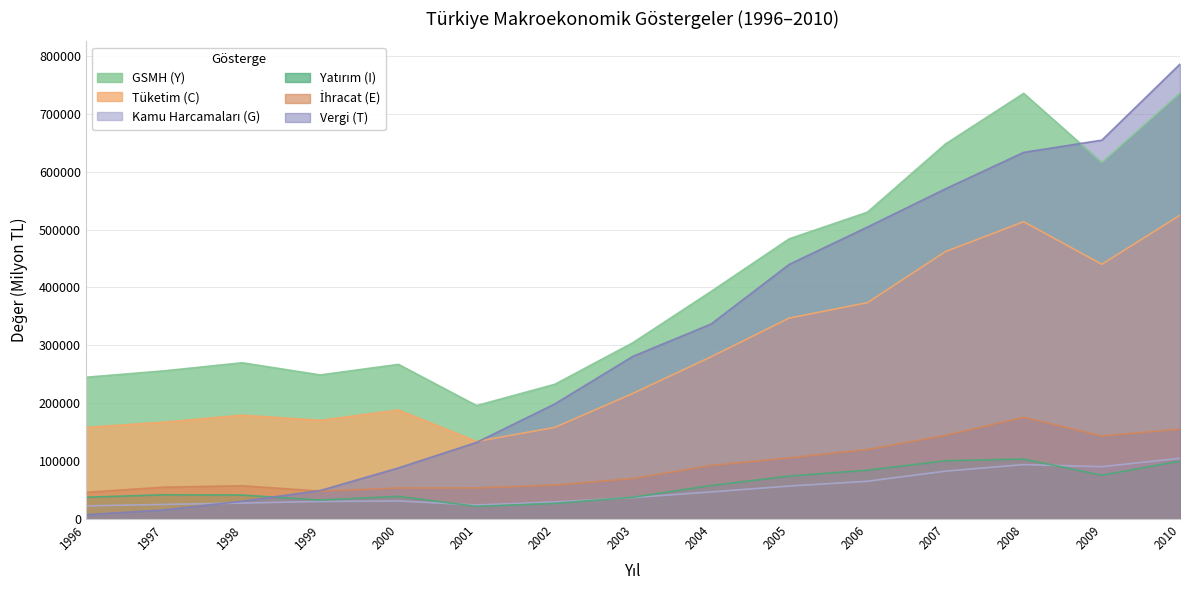

How many distinct data groups are displayed?

6